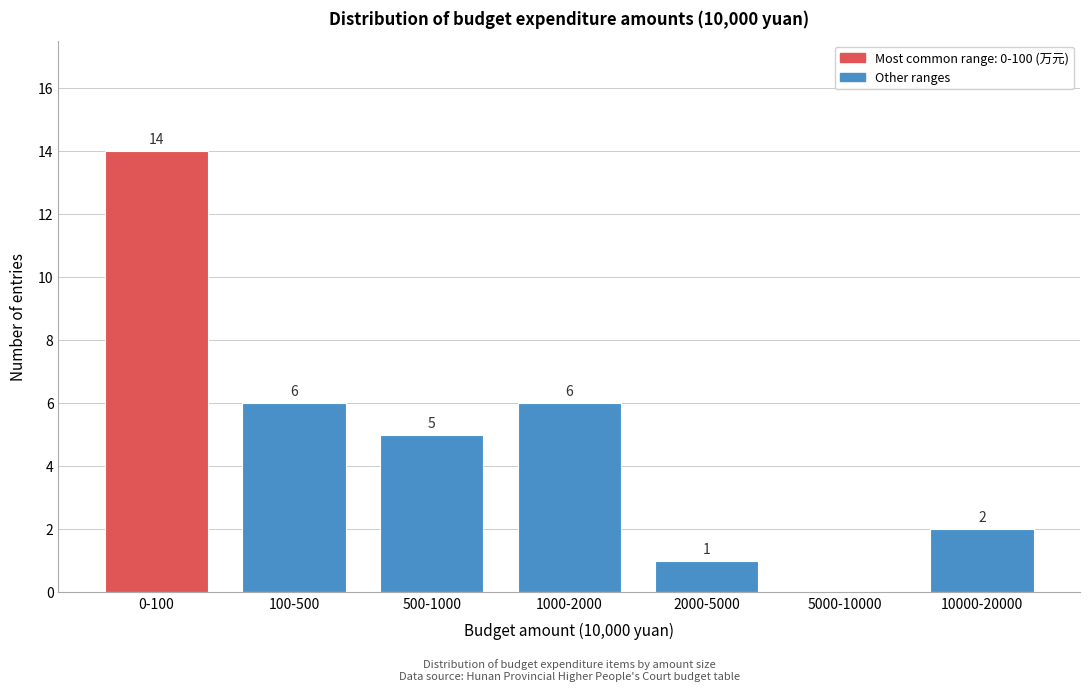

Reading left to right, extract all data points from this chart.

0-100=14	100-500=6	500-1000=5	1000-2000=6	2000-5000=1	5000-10000=0	10000-20000=2